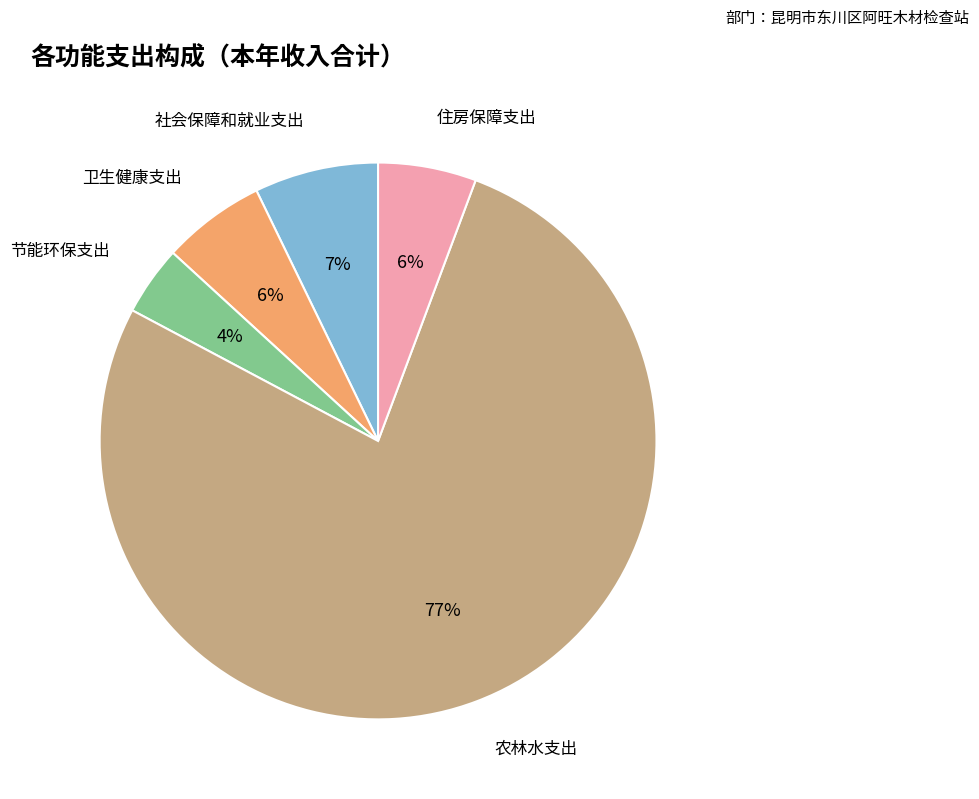

Does any single category account for the majority?

Yes